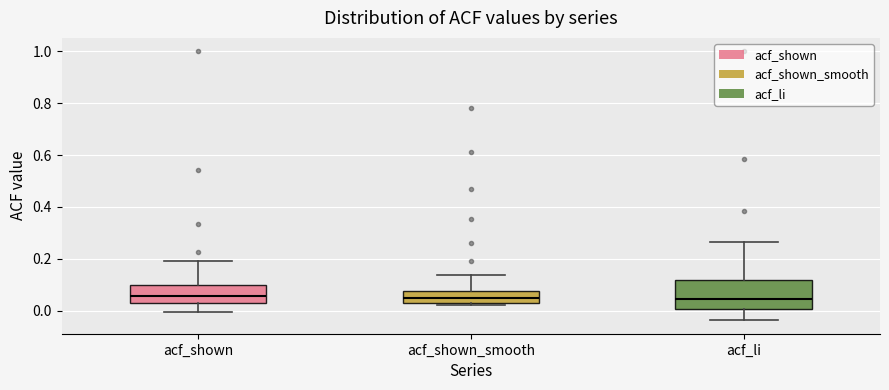

Which box is the tallest, from its lower edge to its upper edge?

acf_li